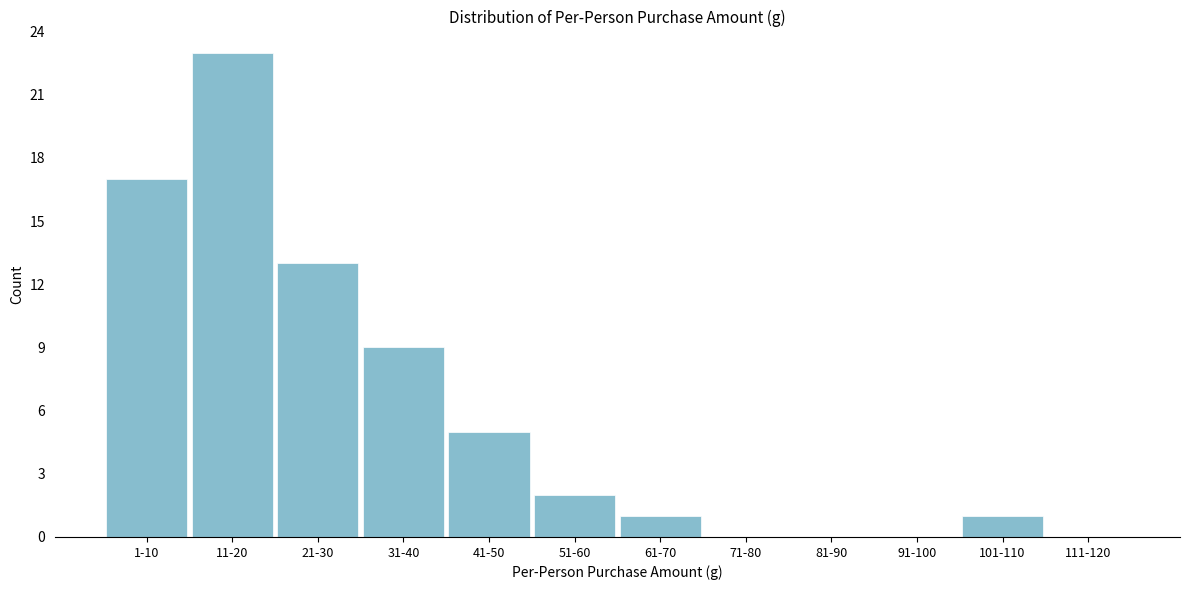

Reading left to right, what are all the values shown in this chart?

1-10=17	11-20=23	21-30=13	31-40=9	41-50=5	51-60=2	61-70=1	71-80=0	81-90=0	91-100=0	101-110=1	111-120=0